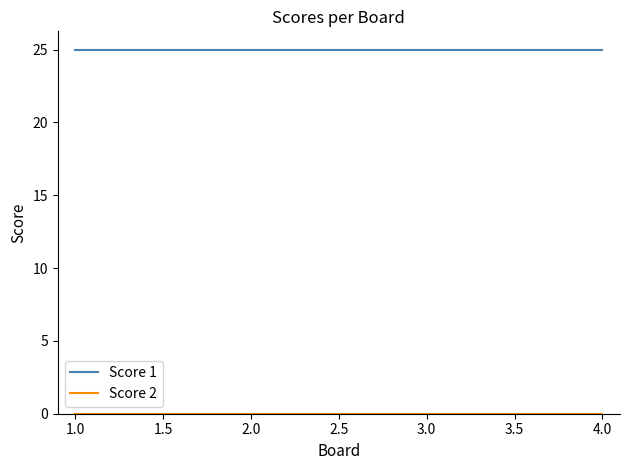

What is the maximum value shown in the chart?

25